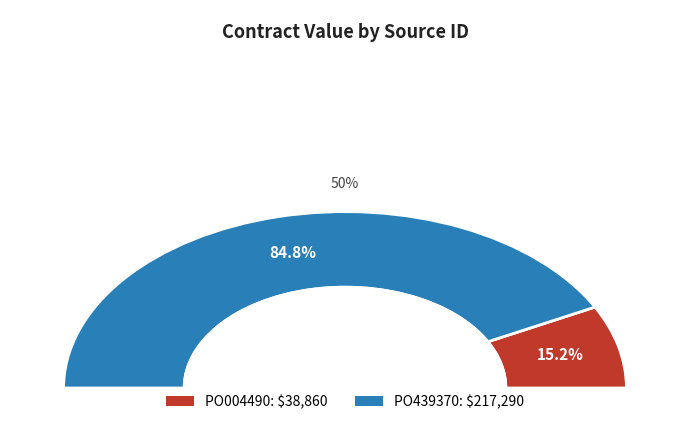

Which slice is the smallest?

PO004490